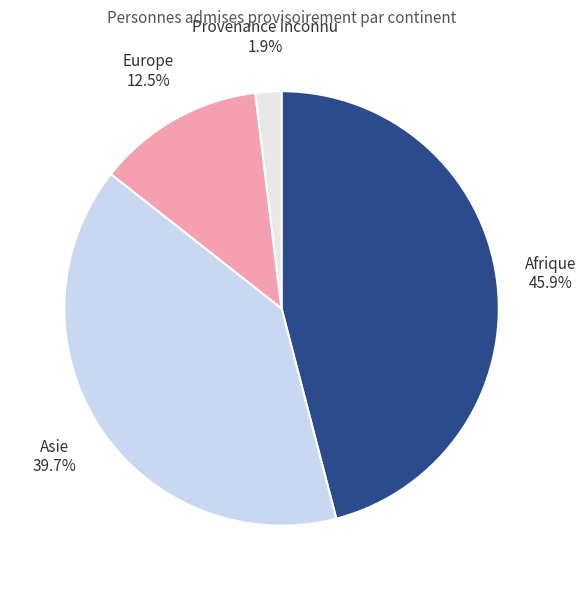

What is the largest slice in the pie chart?

Afrique